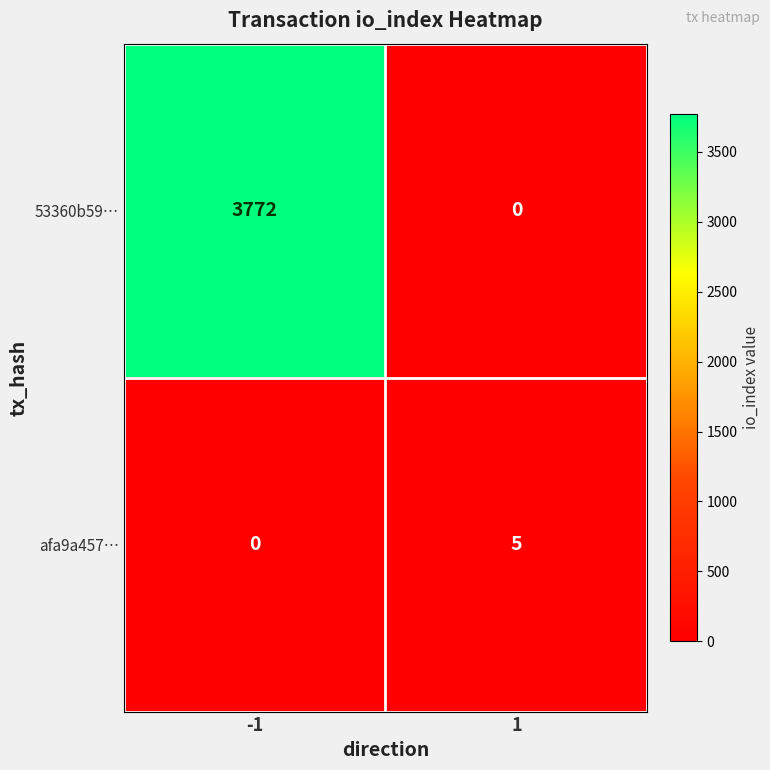

Which series has the largest range (max minus min)?

53360b59…